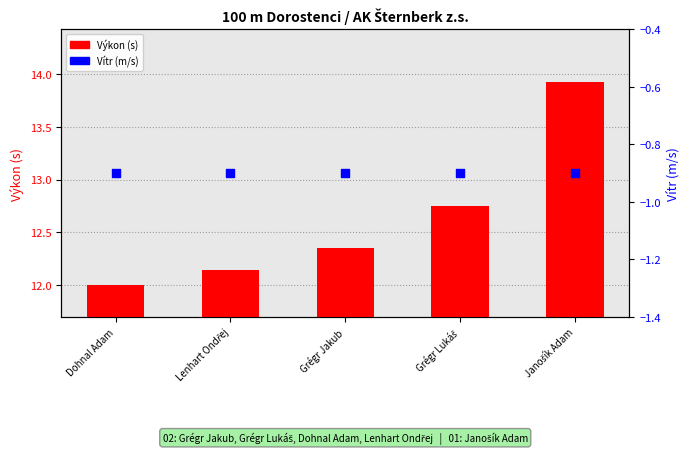

Is the value of Výkon (s) at Grégr Jakub greater than the value of Vítr (m/s) at Janošík Adam?

Yes